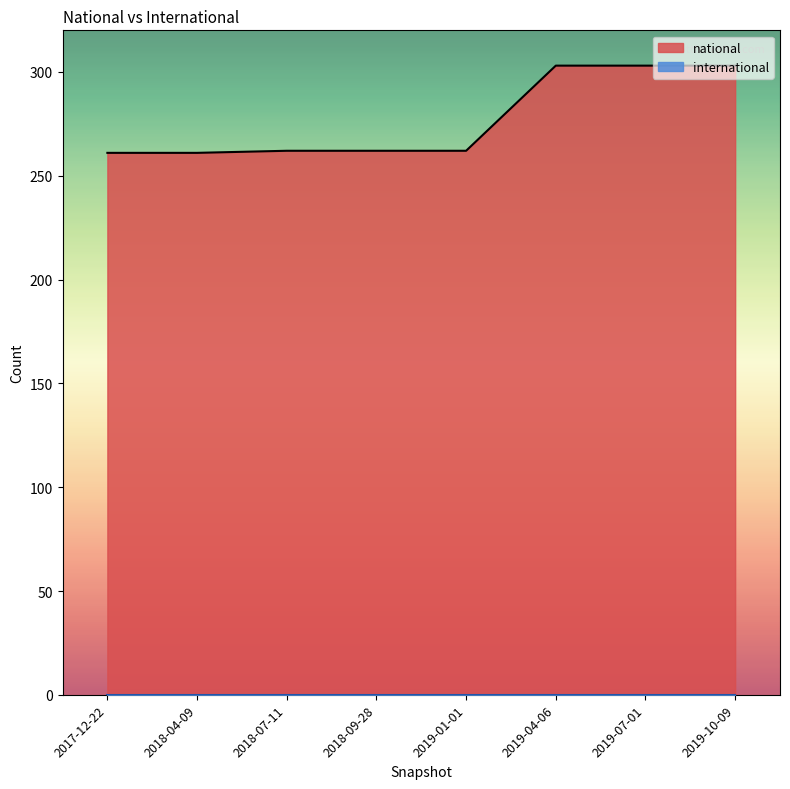

What is the minimum value for national?

261